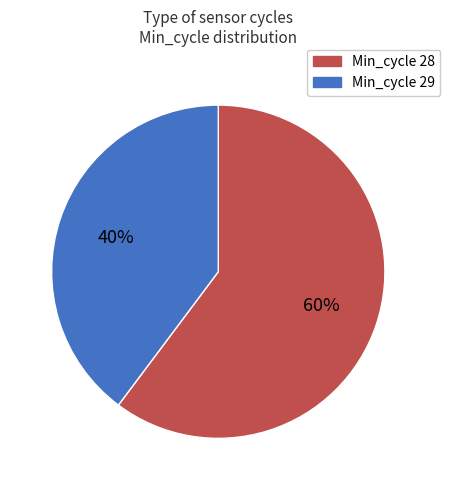

Count the number of slices in the pie.

2